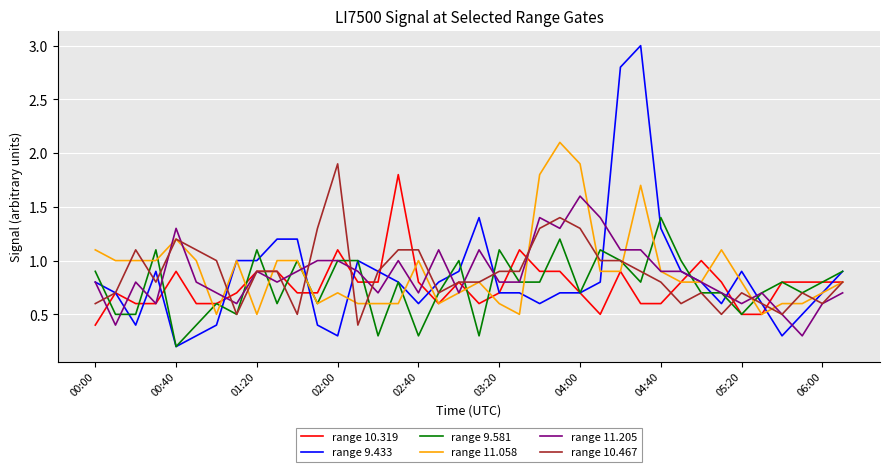

What is the maximum value shown in the chart?

3.0